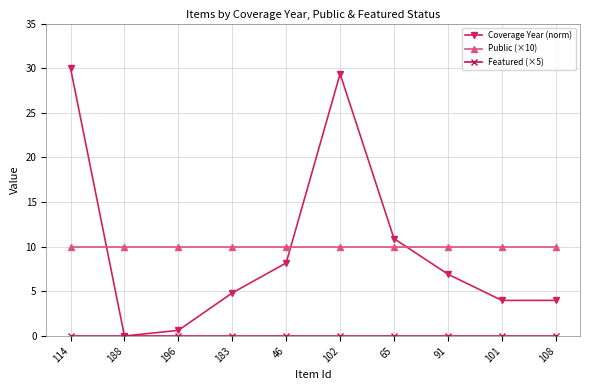

Is it true that Public (×10) equals 10.0 at 196?

True